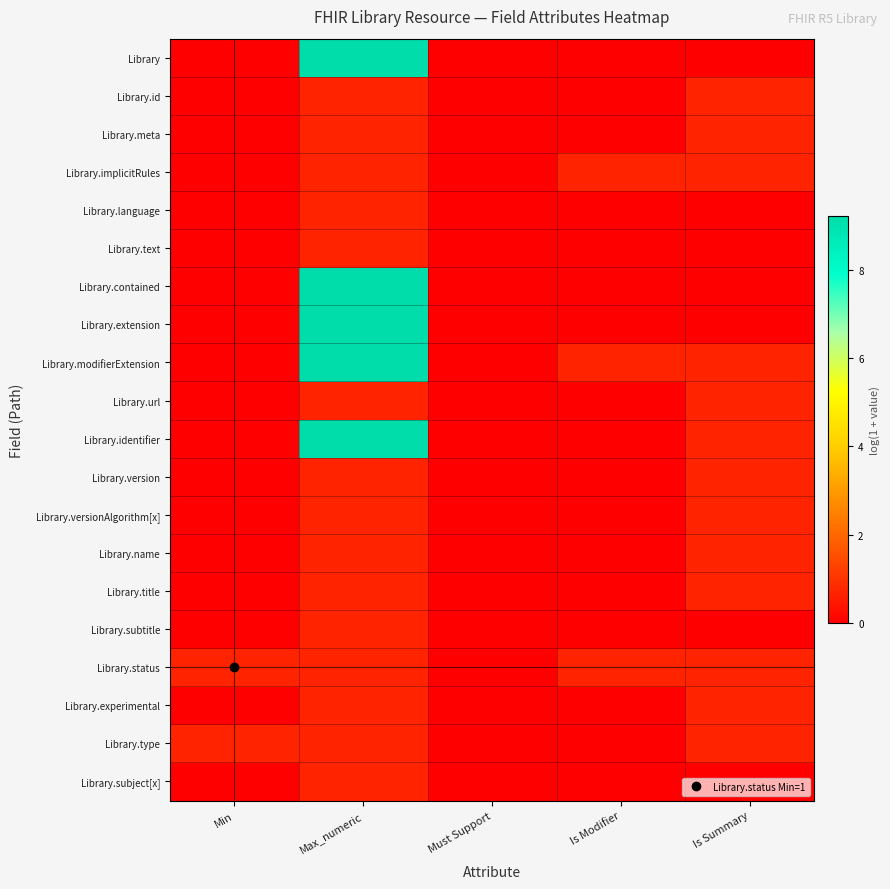

What is the total value across all series at Is Modifier?

2.1